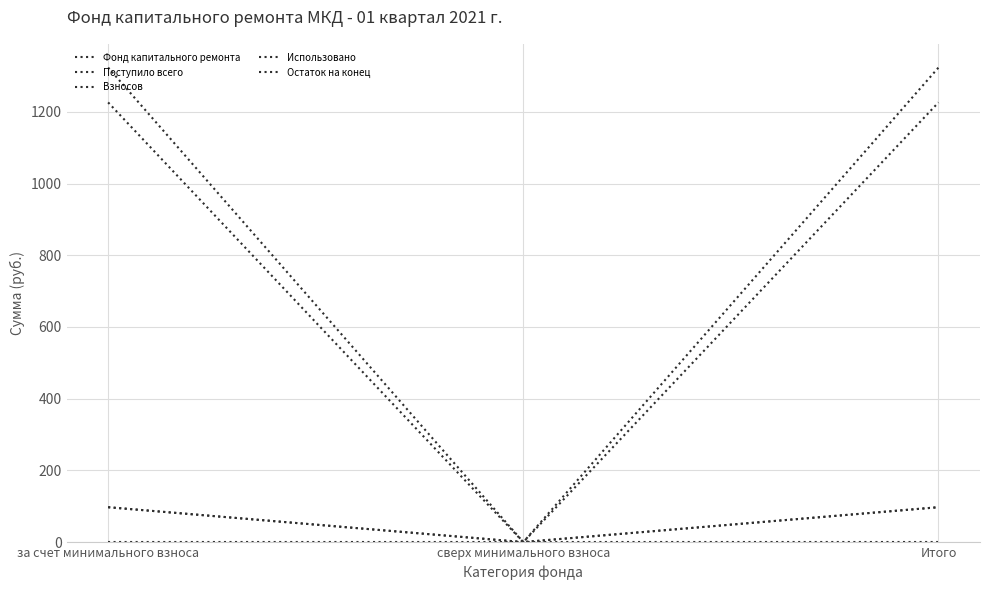

Does the chart display data point markers on the line(s)?

No